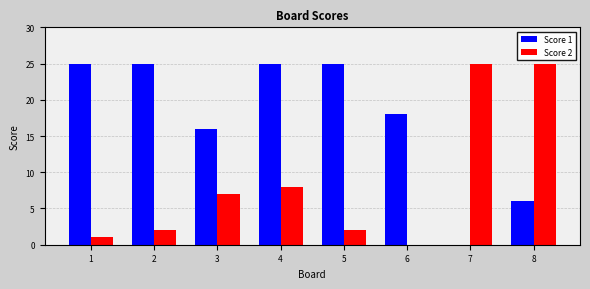

Between 3 and 5, which series saw the biggest shift?

Score 1